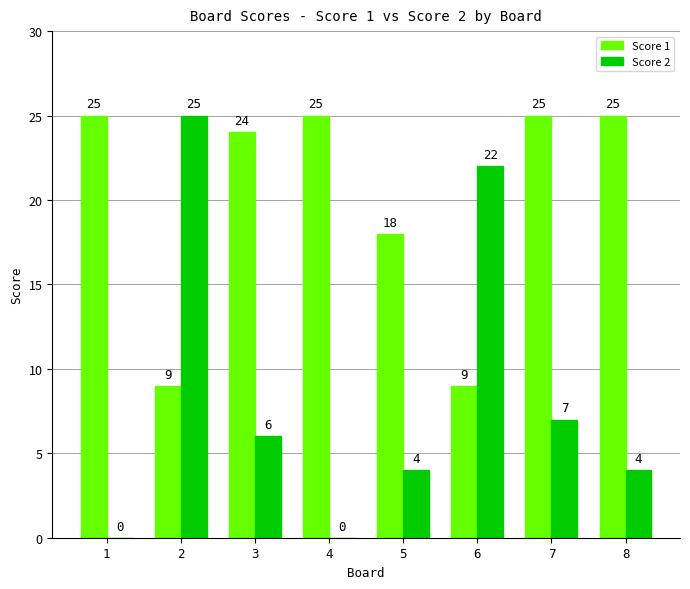

Is it true that Score 1 equals 25 at 4?

True